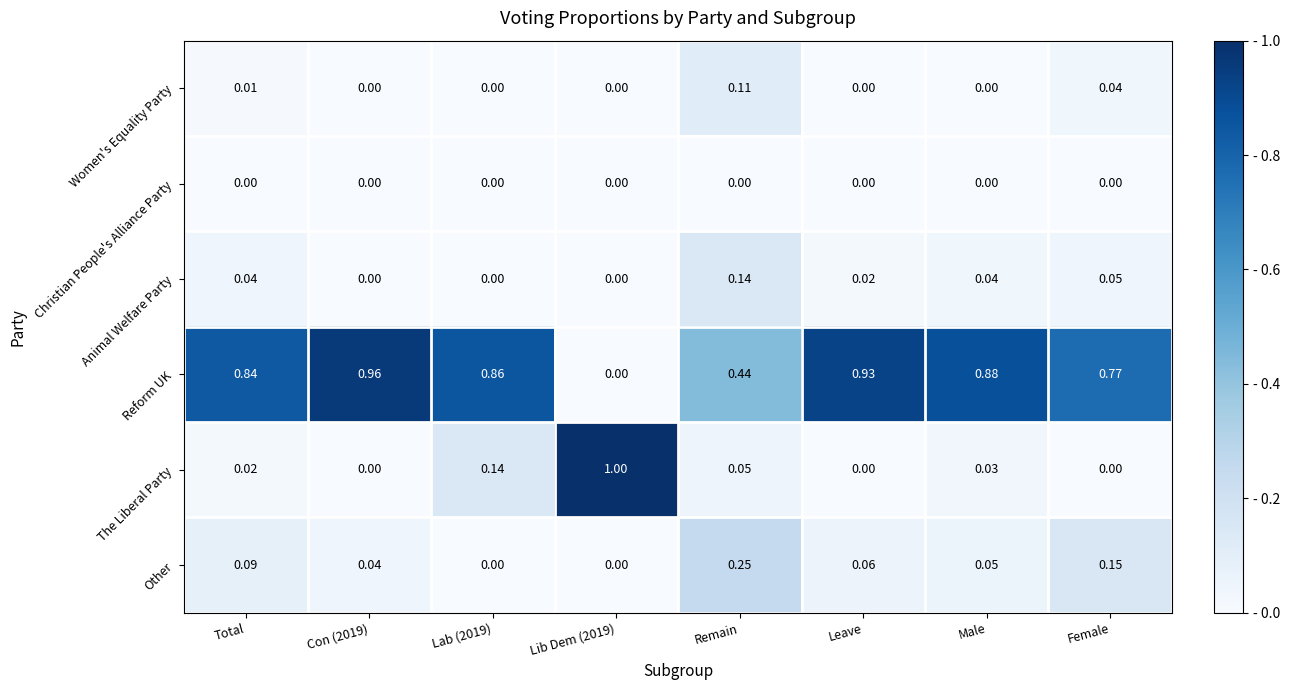

Rank the series by their maximum value, from lowest to highest.

Christian People's Alliance Party, Women's Equality Party, Animal Welfare Party, Other, Reform UK, The Liberal Party